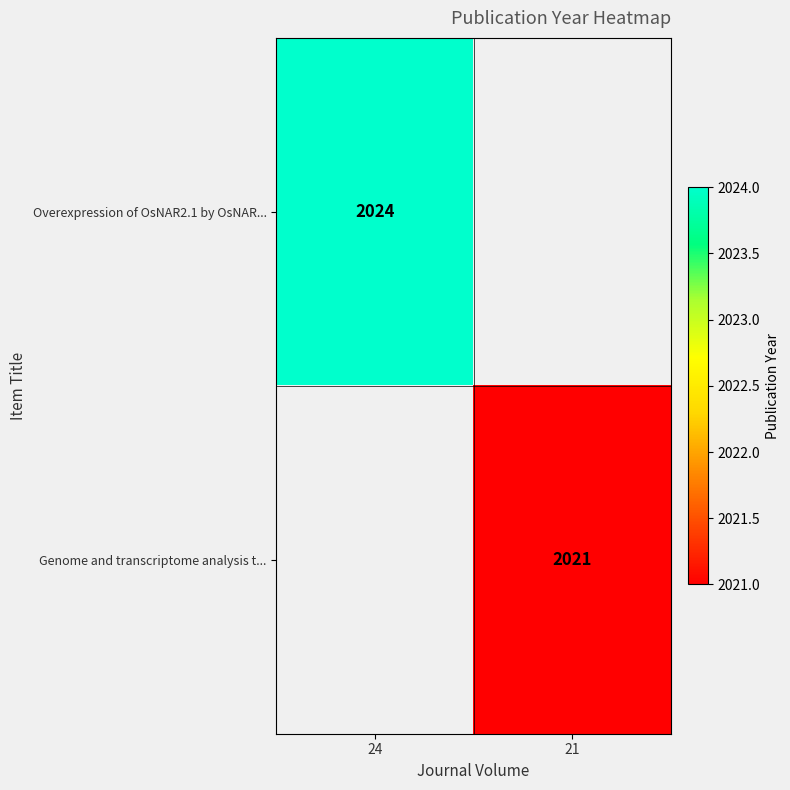

The value of Overexpression of OsNAR2.1 by OsNAR... at 24 is 2024. True or false?

True